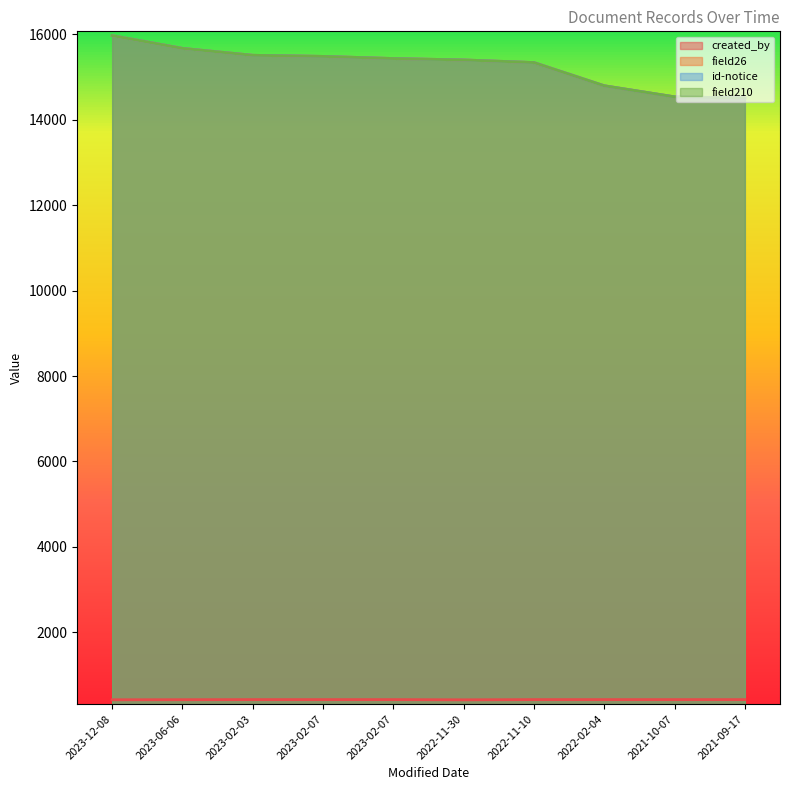

Count the number of categories in the chart.

10